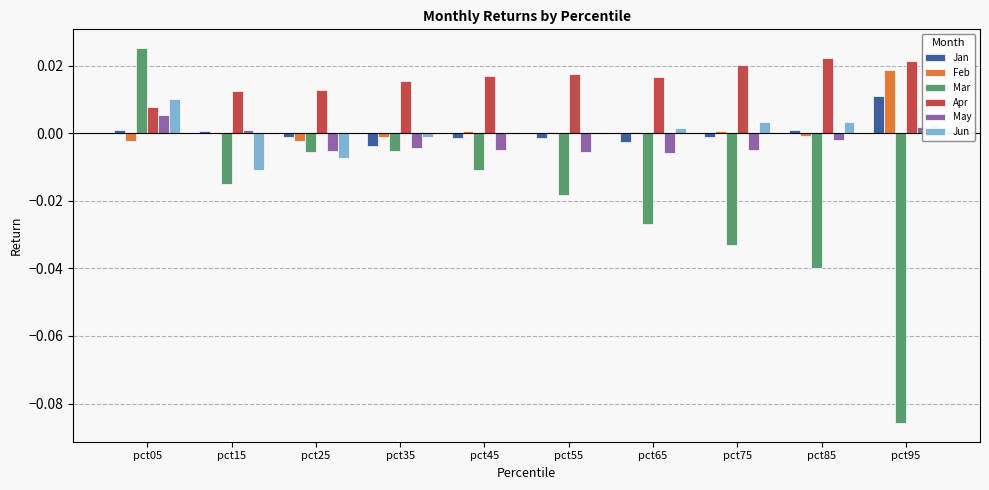

Where does the Jan series first go above 0?

pct05